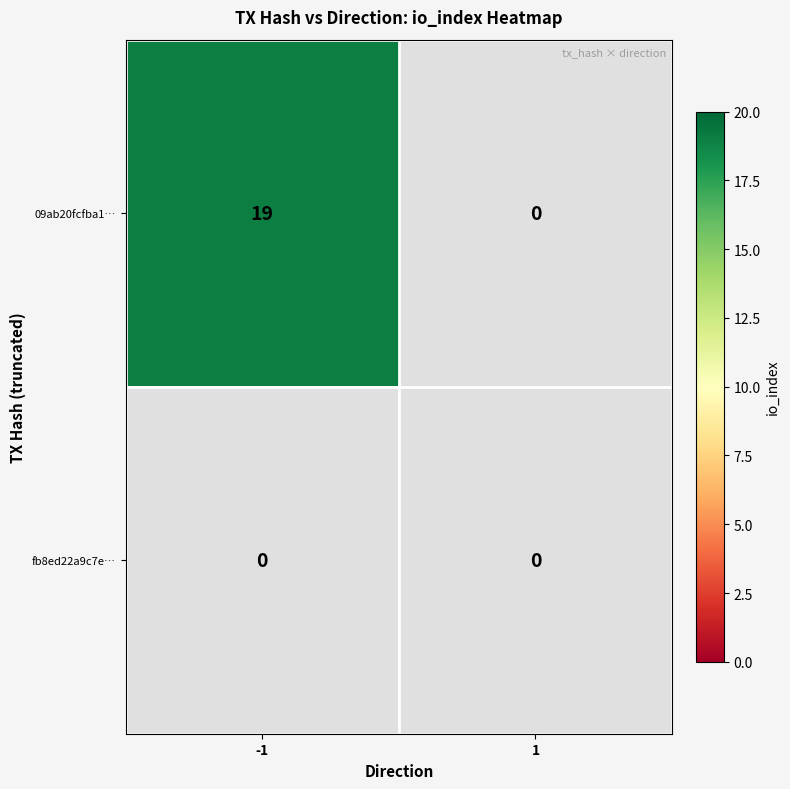

True or false: 09ab20fcfba1661284fb216649376af4d1c6fa9 has a value of 10 at -1.

False